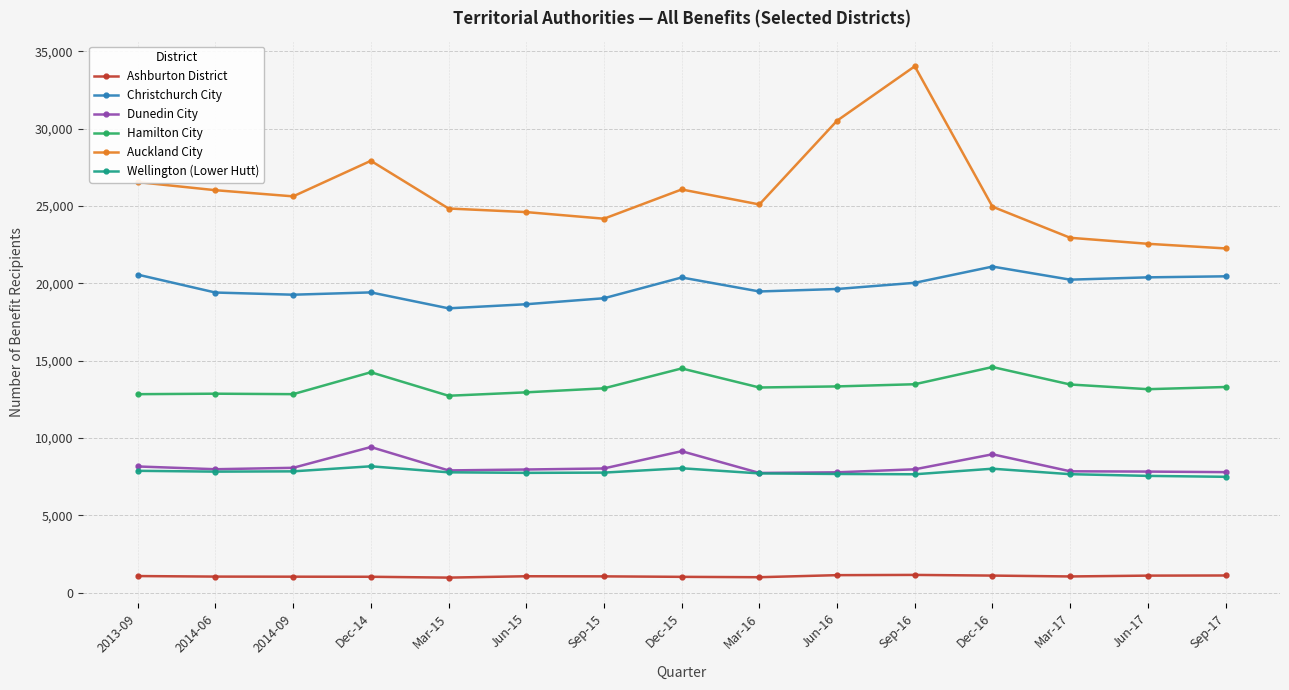

True or false: Hamilton City has more than 2 points higher than both neighbors.

True